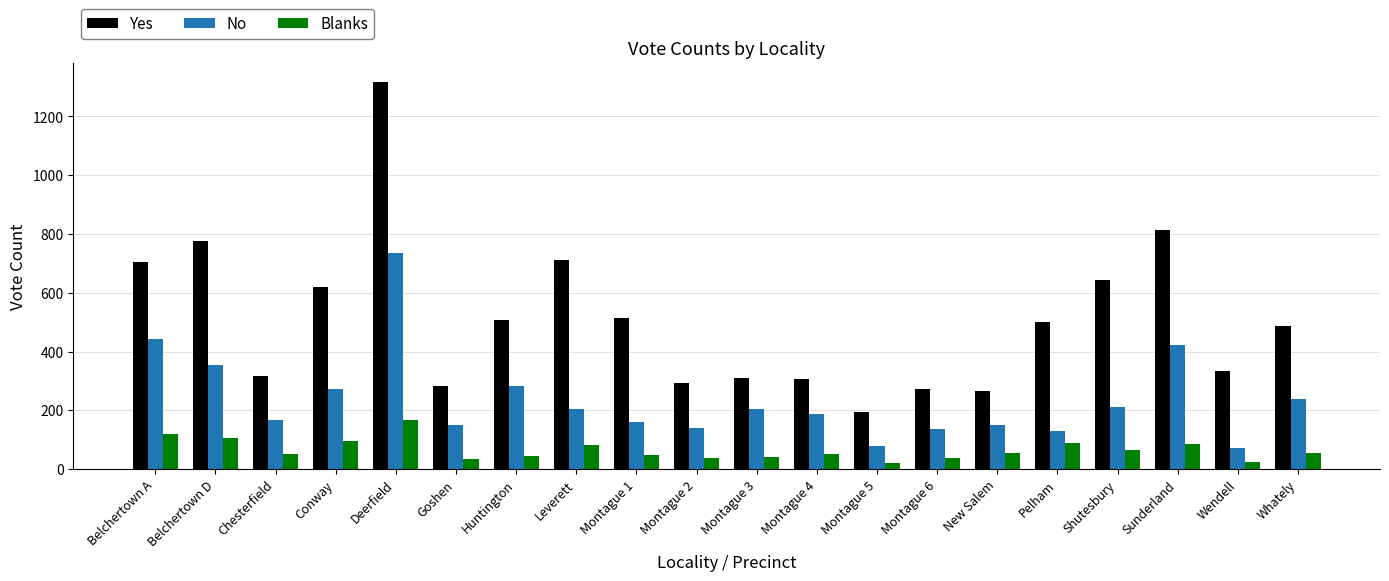

What is the sum of all No values?

4742